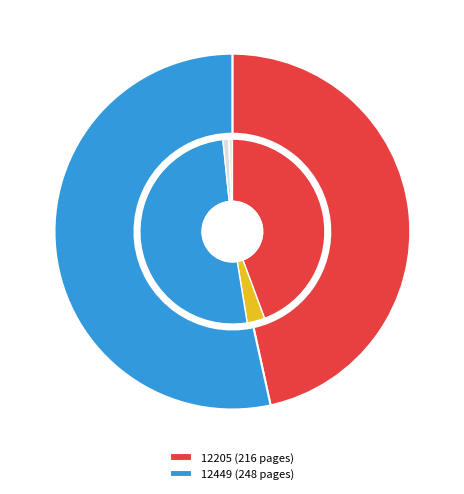

Which category accounts for the majority?

12449